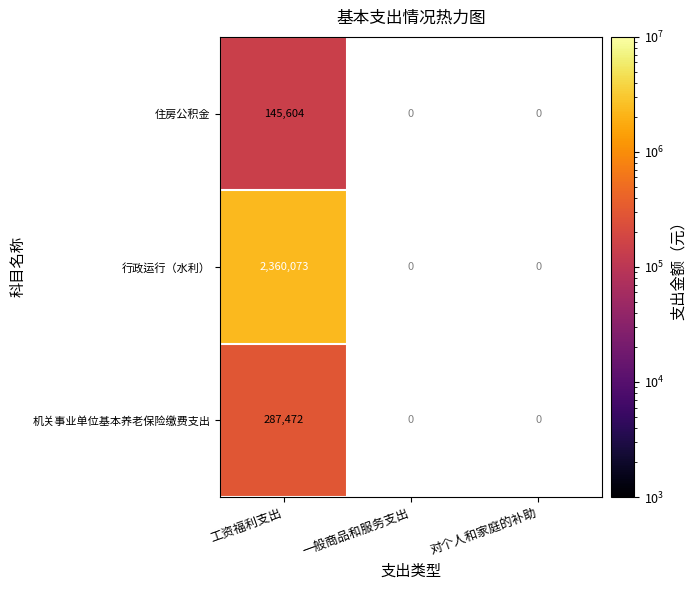

At how many categories does at least one series exceed 776852?

1